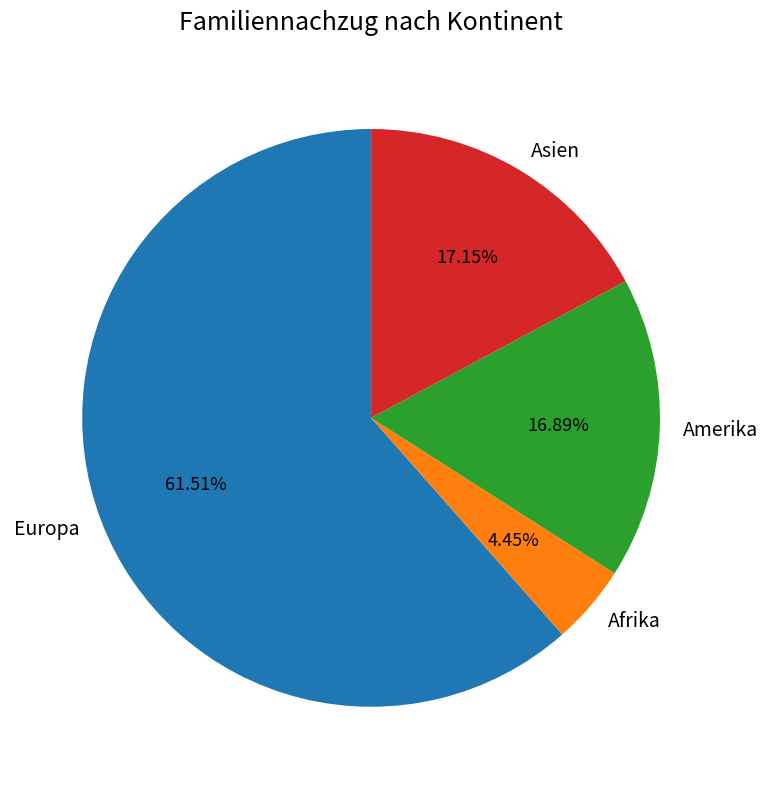

The Afrika slice represents 4% of the pie. True or false?

True